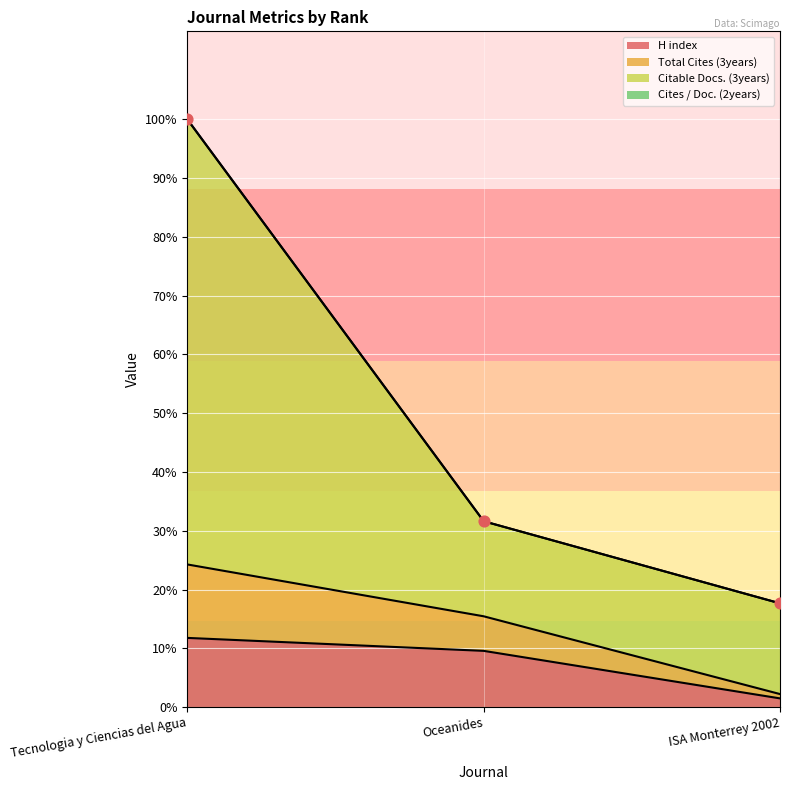

What are all the series names shown in the legend?

H index (line), Total Cites (3years) (line), Citable Docs. (3years) (line), Cites / Doc. (2years) (line)